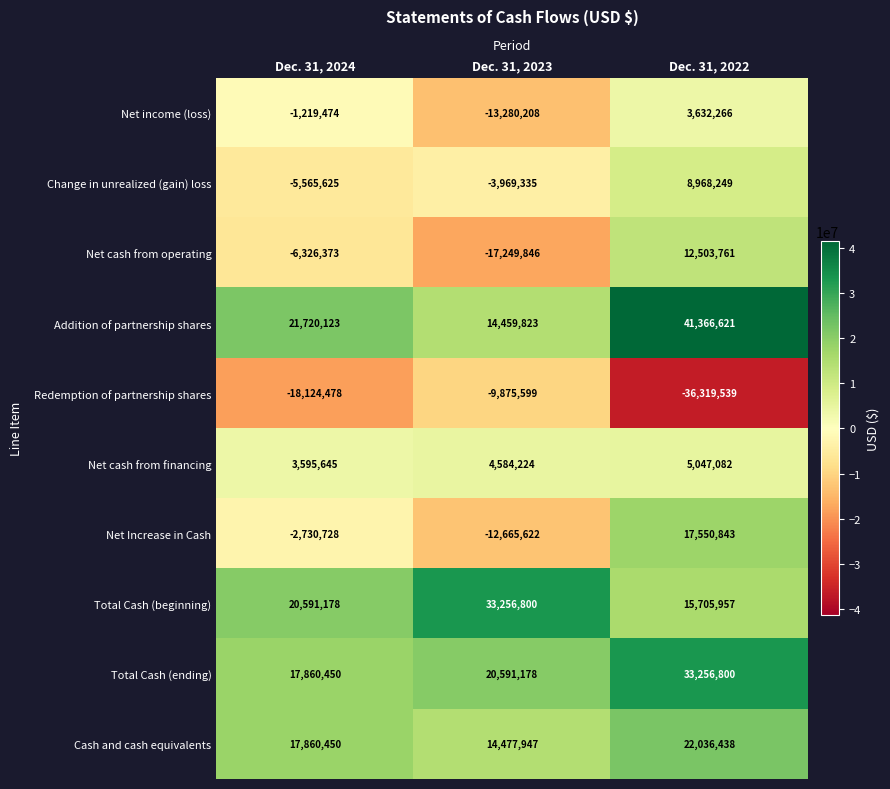

What is the smallest value displayed?

-36319539